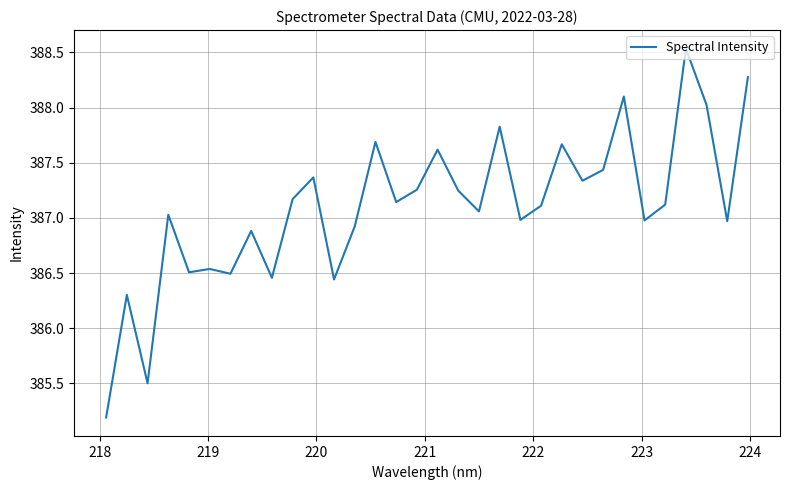

What is the sum of all values?

12387.2